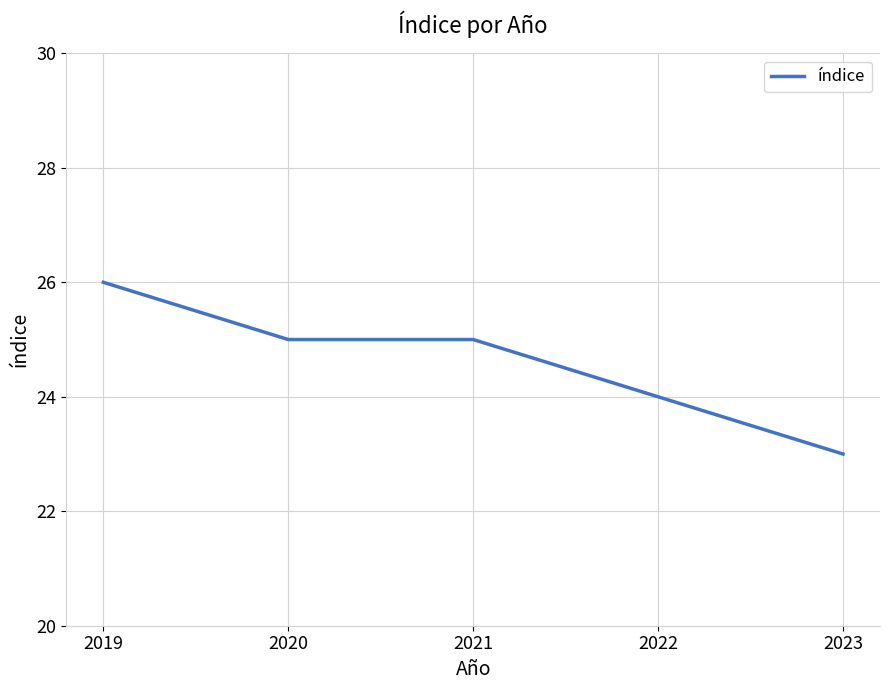

How many series are shown in this chart?

1